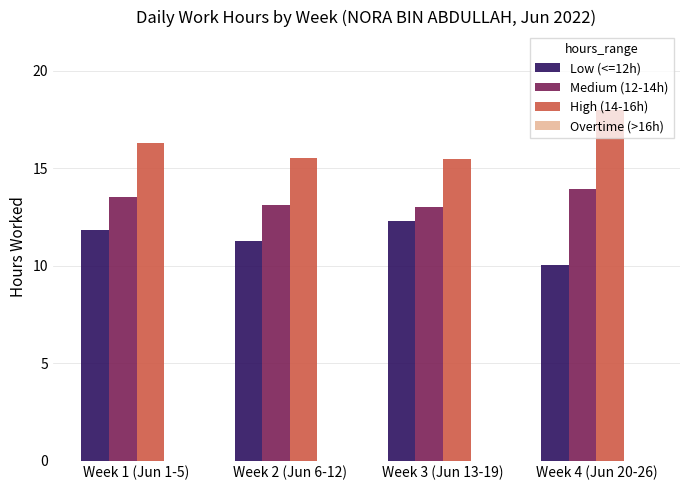

At how many categories does at least one series exceed 13?

4